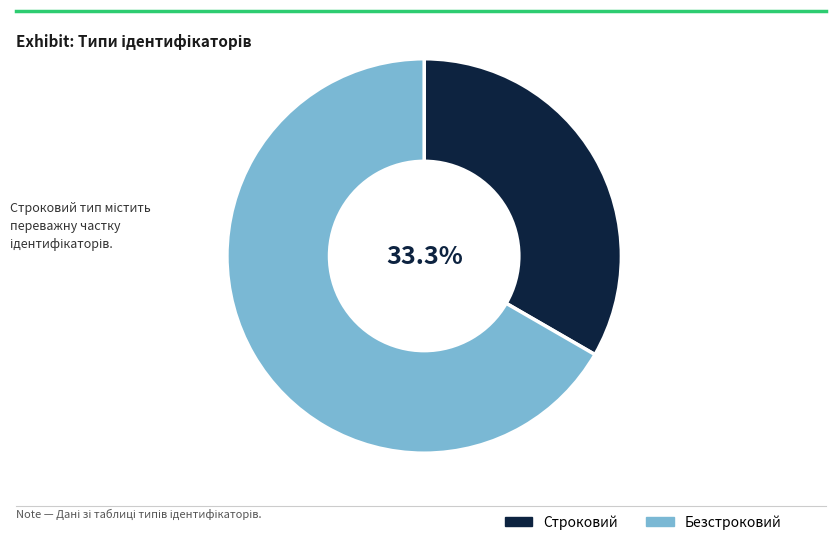

How many slices are in this pie chart?

2